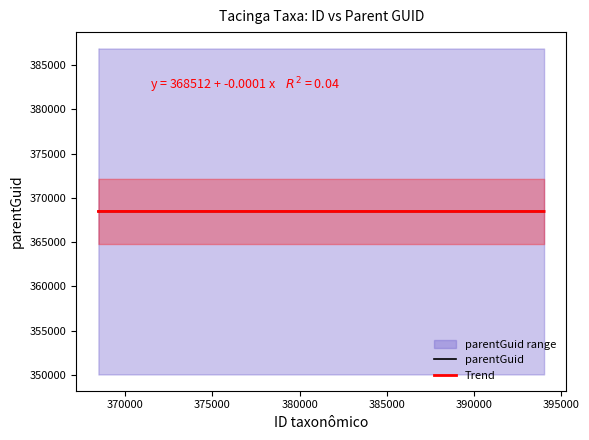

What is the lowest value of the Trend series?

368458.0